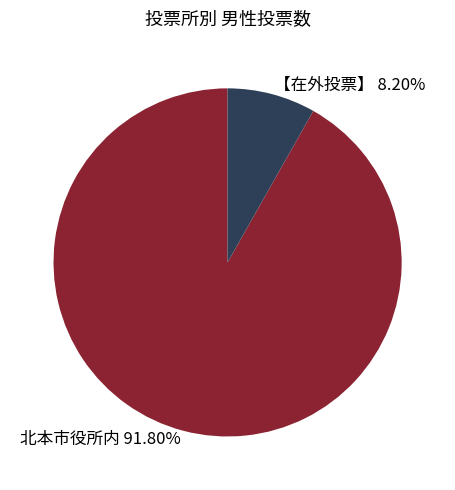

Which category has the biggest portion of the pie?

北本市役所内